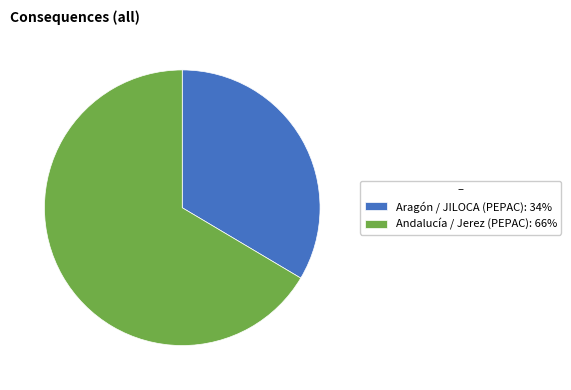

Rank the categories by value from lowest to highest.

Aragón / JILOCA (PEPAC): 34%, Andalucía / Jerez (PEPAC): 66%